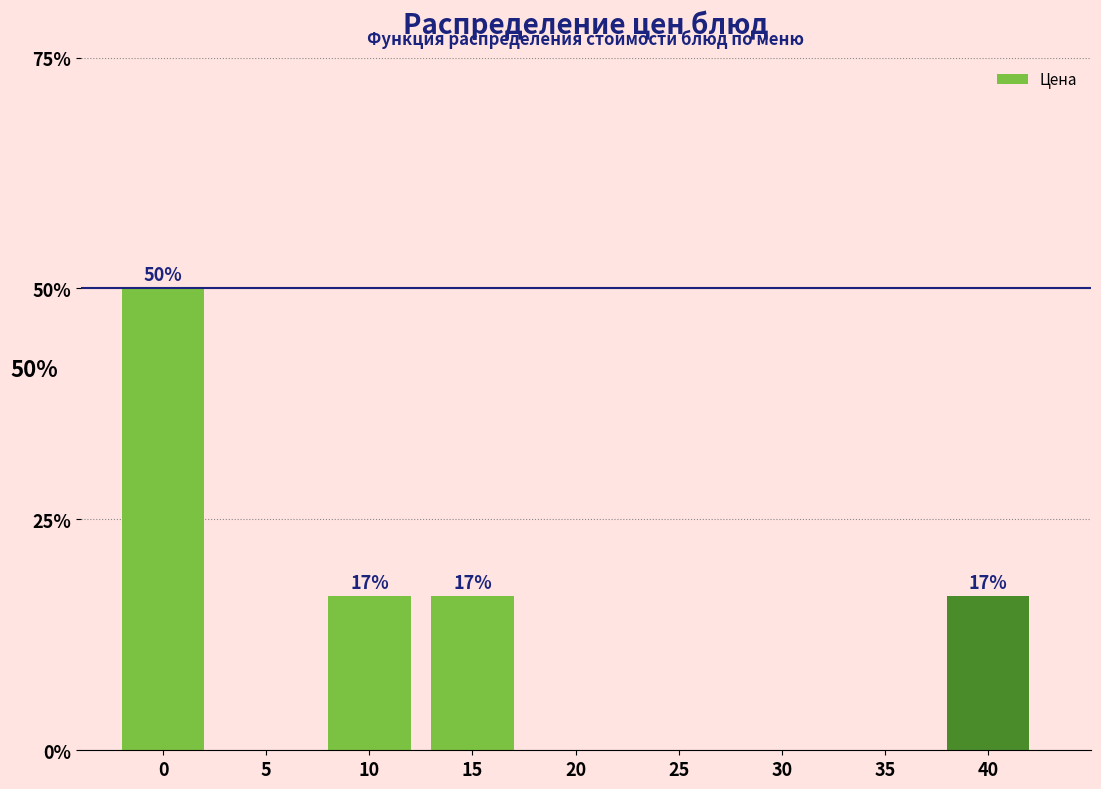

Reading left to right, what are all the values shown in this chart?

0=50.0	5=0.0	10=16.7	15=16.7	20=0.0	25=0.0	30=0.0	35=0.0	40=16.7